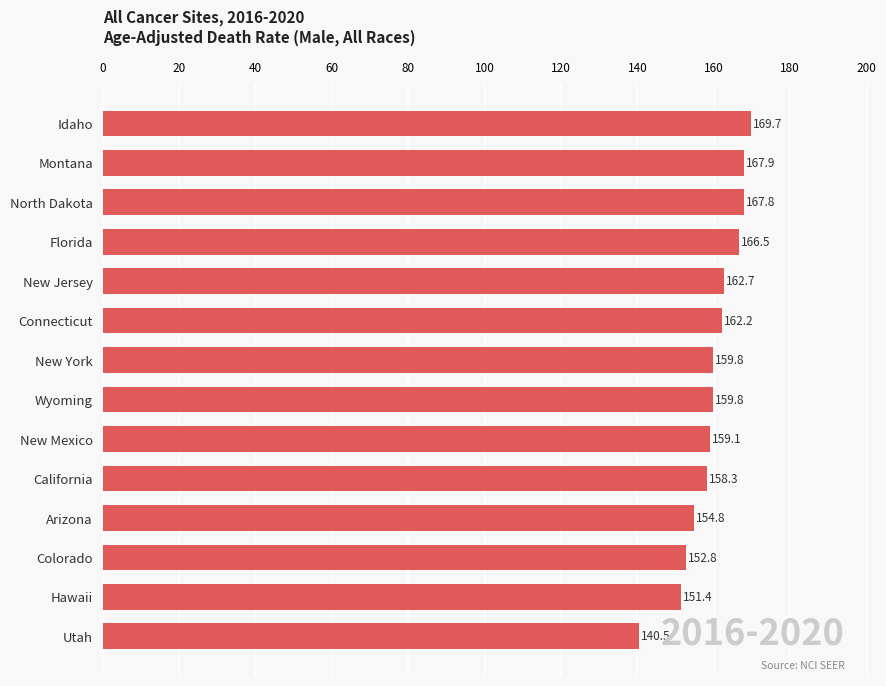

Which has a higher value, Utah or Hawaii?

Hawaii